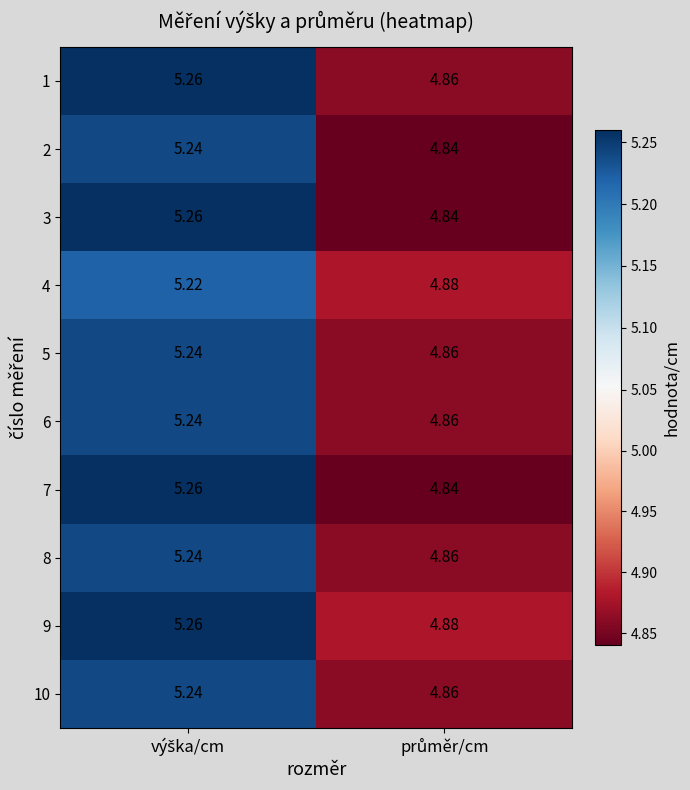

Count the number of categories in the chart.

2